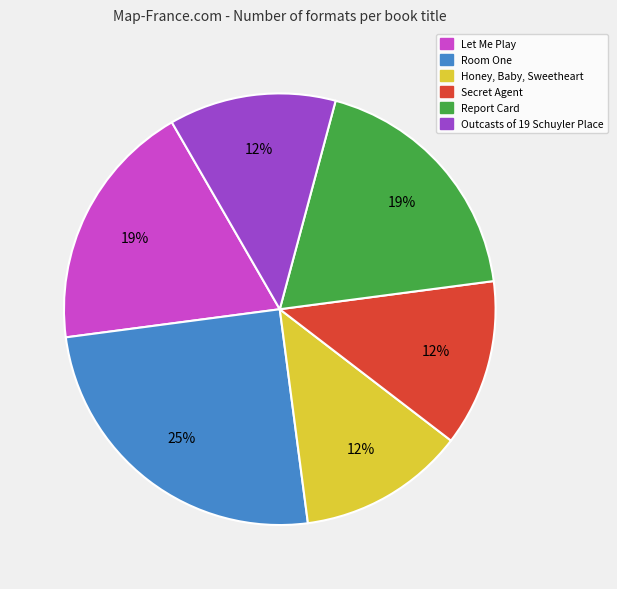

To the nearest percent, what is the combined percentage of Report Card and Room One?

44%